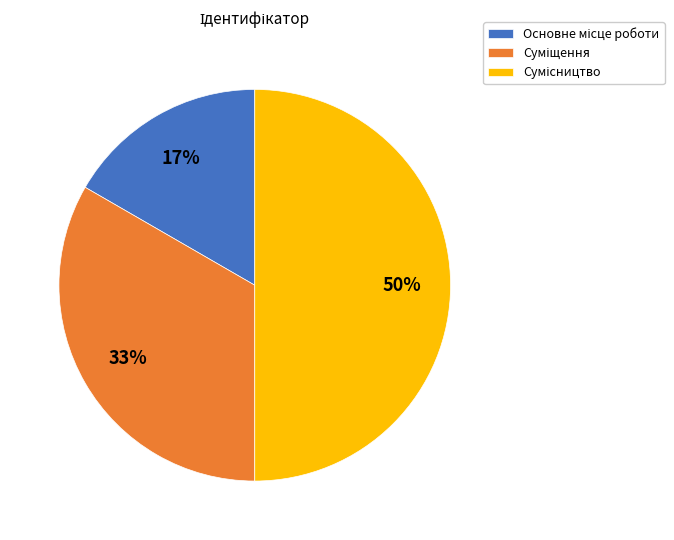

To the nearest percent, what is the difference between the largest and smallest slice percentages?

33%